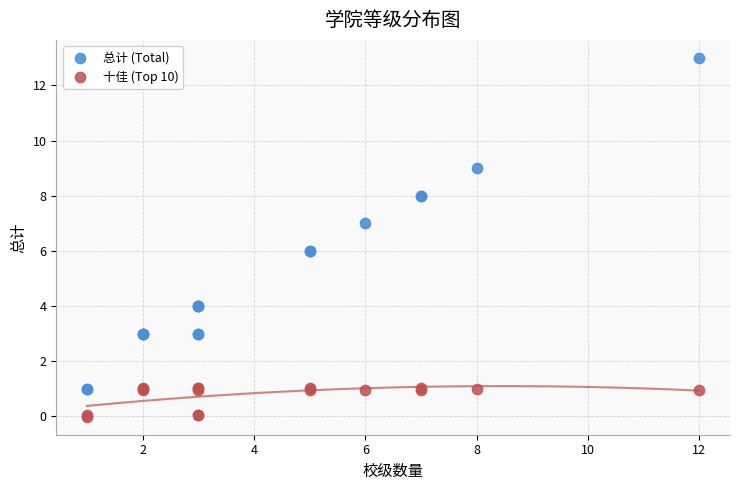

Which series reaches the maximum Y coordinate?

总计 (Total)